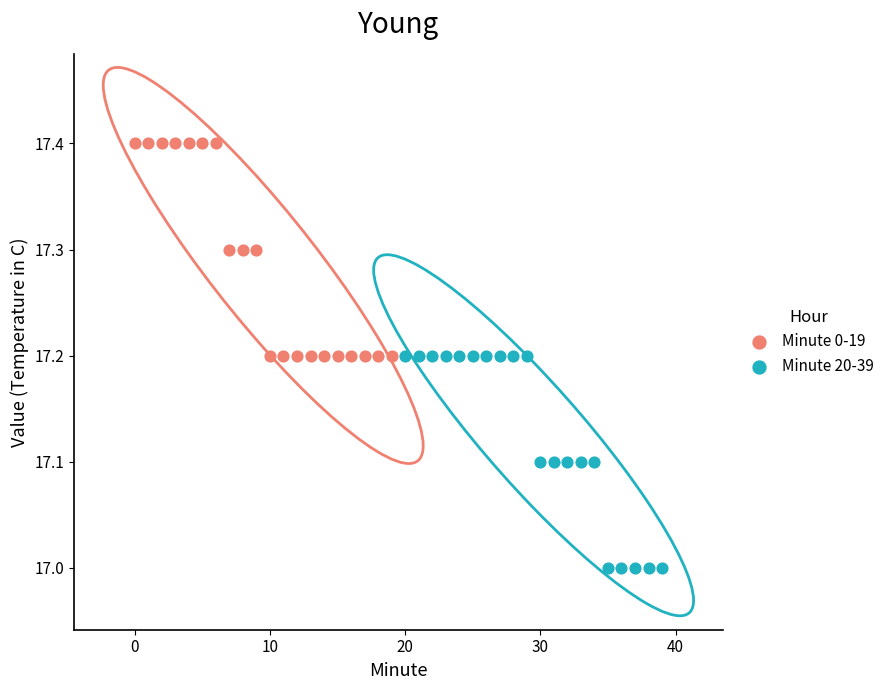

Which series contains the lowest Y value?

Minute 20-39